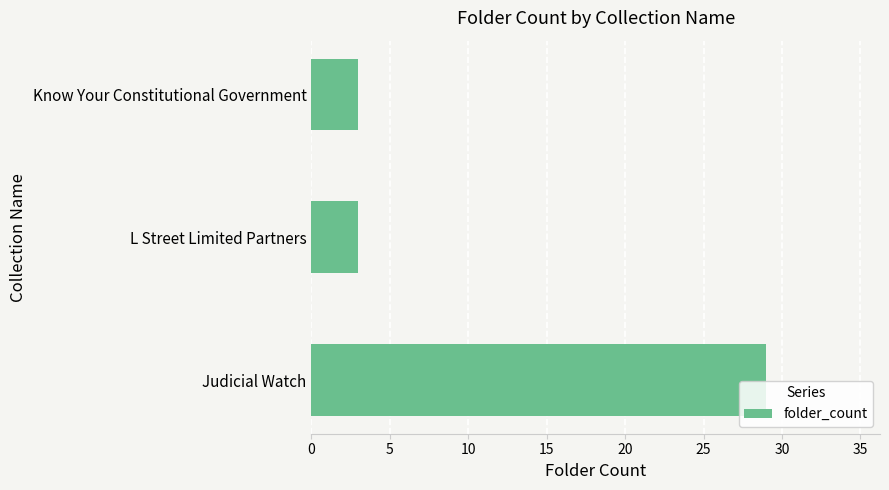

Are the bars horizontal?

Yes